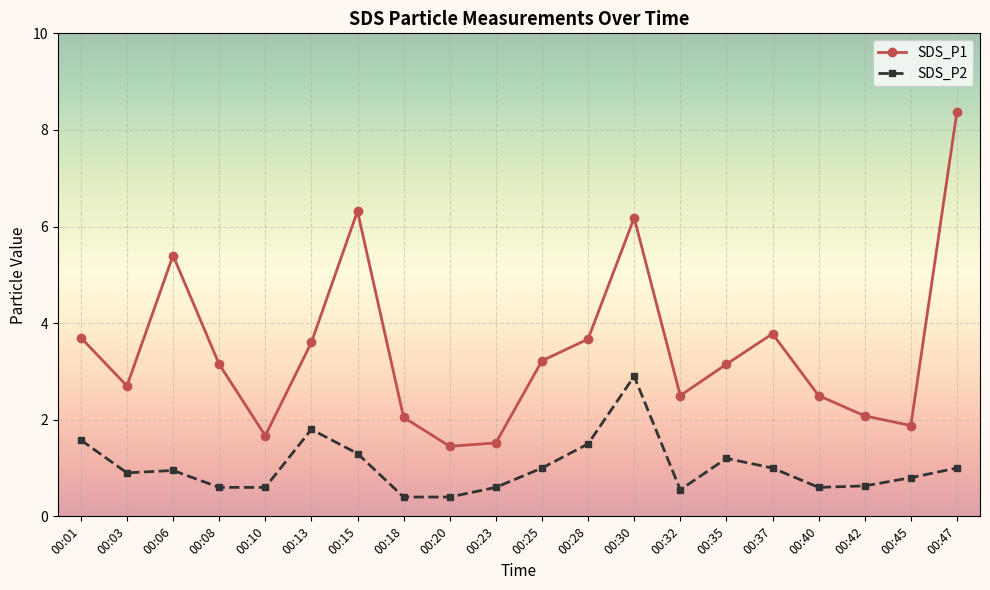

True or false: SDS_P2 and SDS_P1 cross at least once.

False